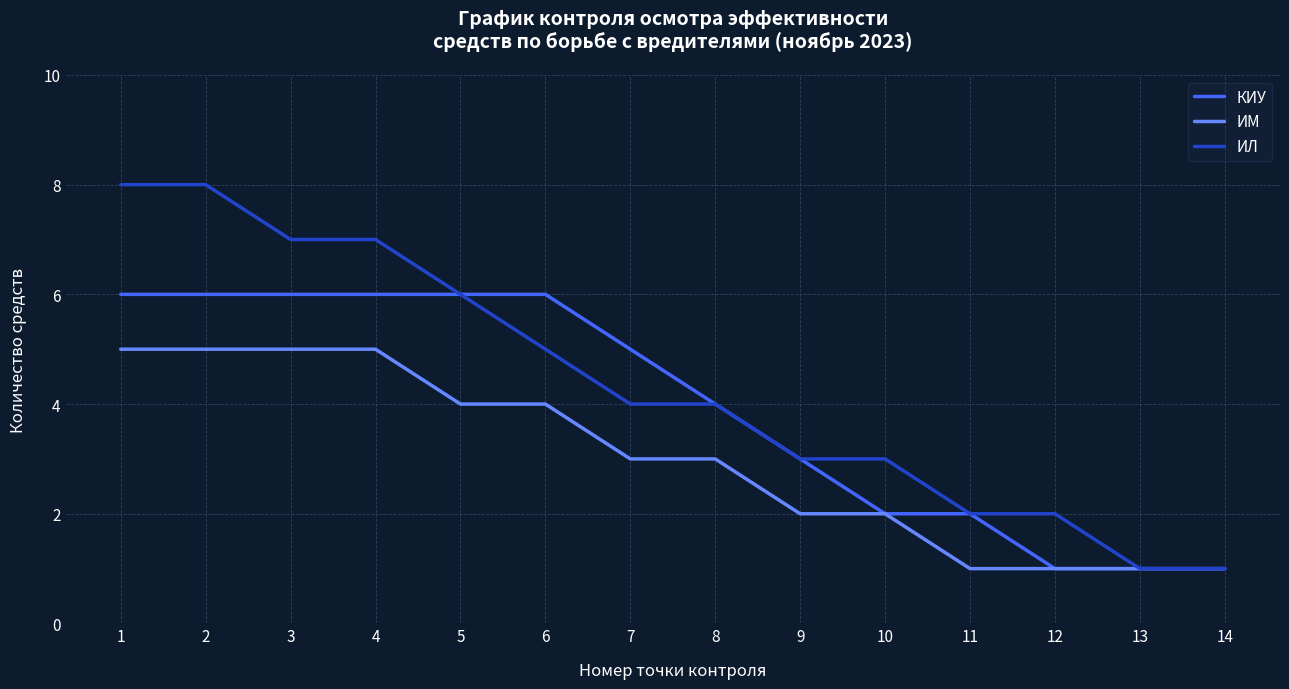

What is the smallest value displayed?

1